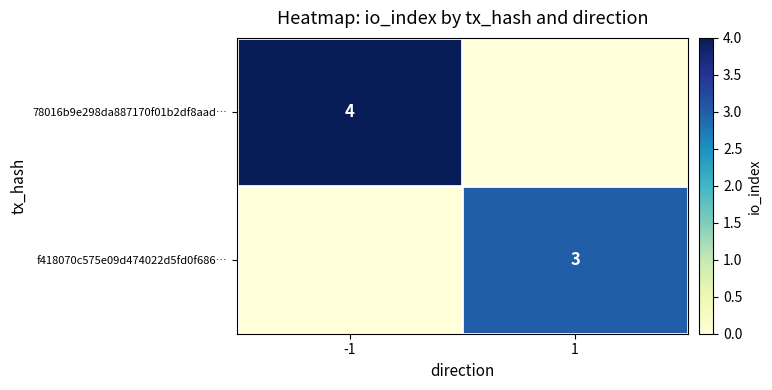

The value of 78016b9e298da887170f01b2df8aad… at -1 is 4. True or false?

True